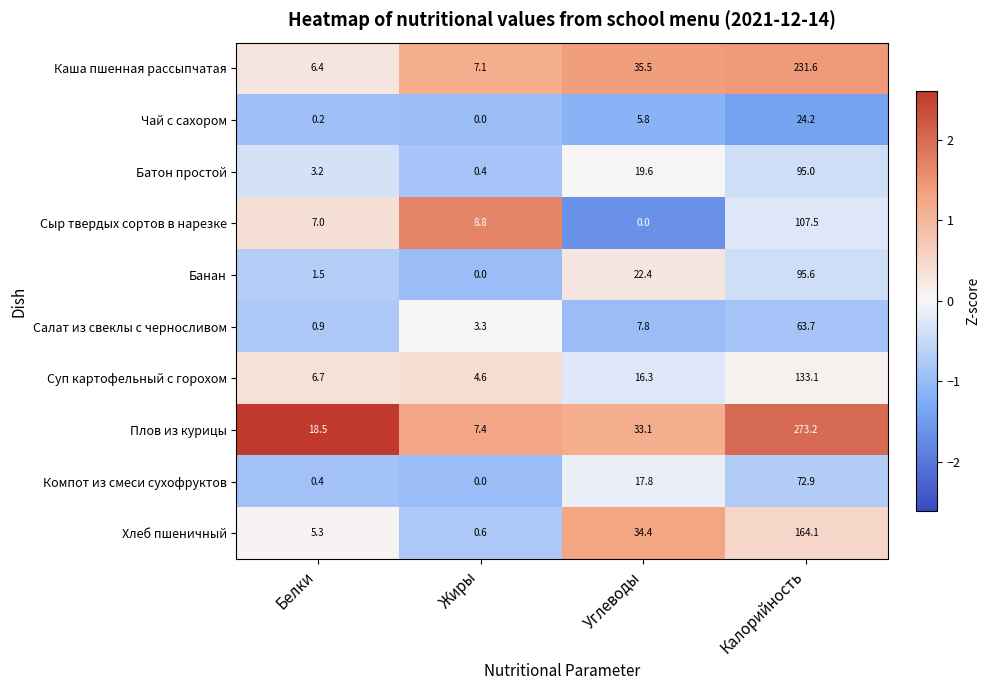

List the labels in order of Плов из курицы value, smallest first.

Жиры, Белки, Углеводы, Калорийность